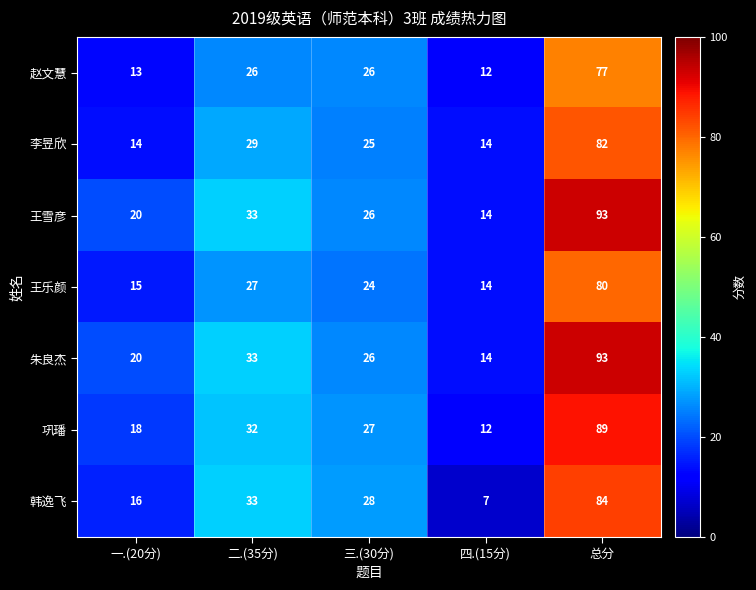

At which label is 朱良杰 closest to 53?

二.(35分)